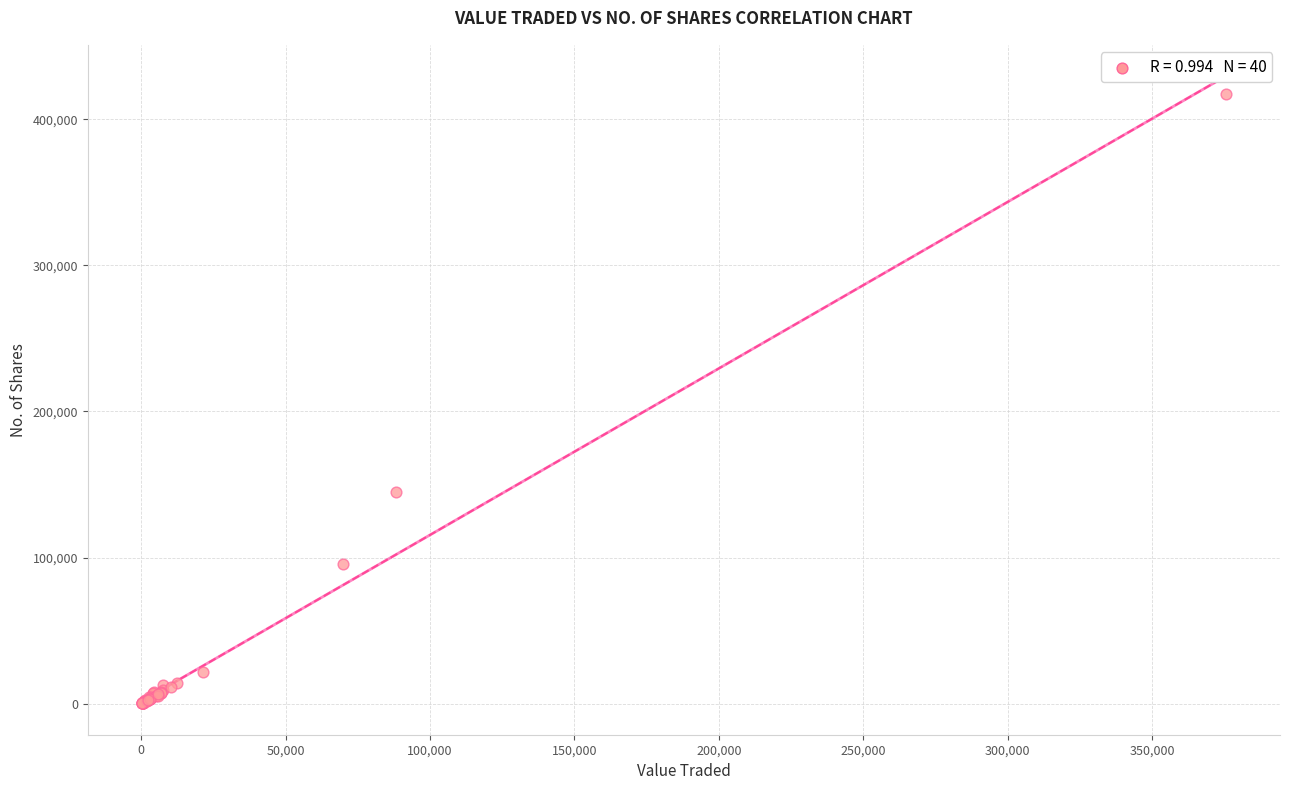

What Y value in the scatter plot is closest to 208776?

144844